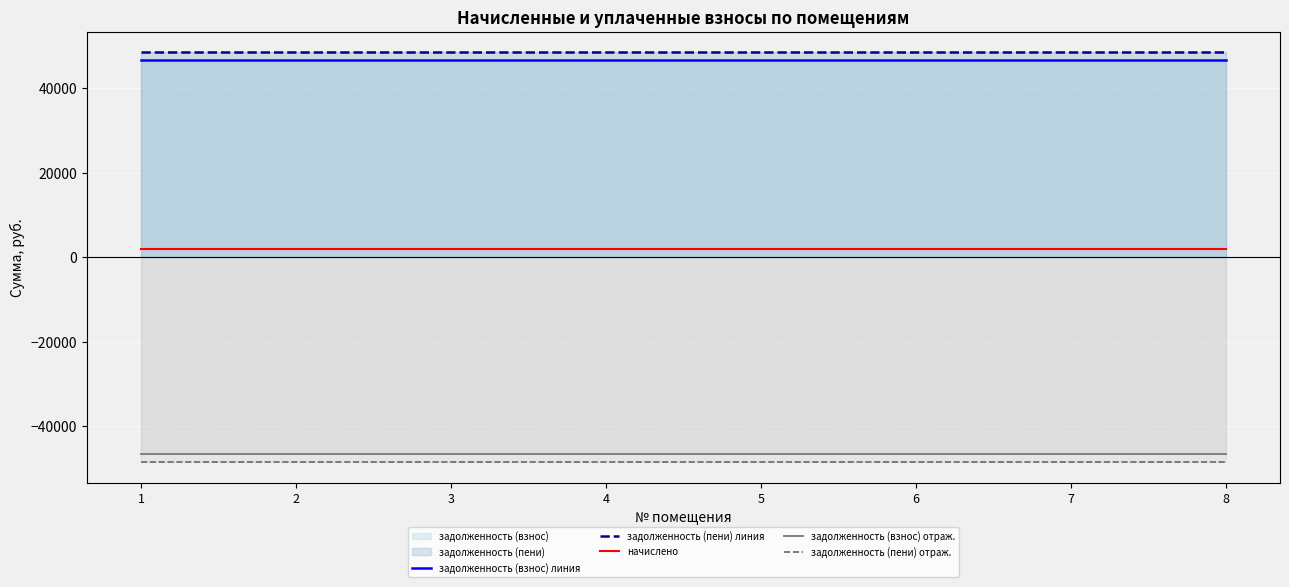

Which category has the highest value in the задолженность (взнос) линия series?

1